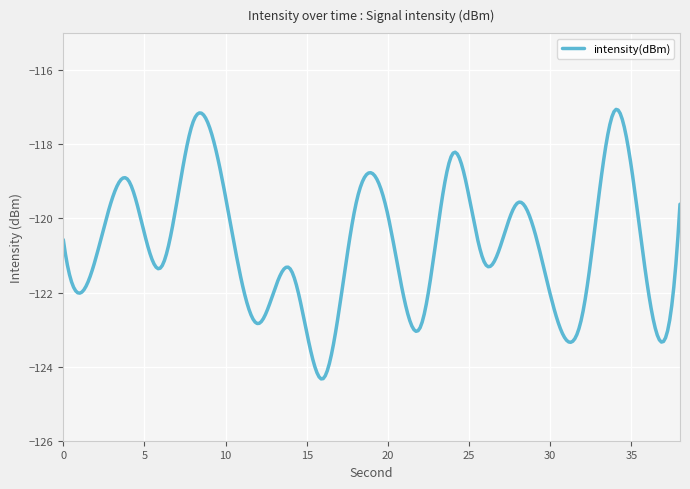

What is the difference between the maximum and minimum values?

7.3